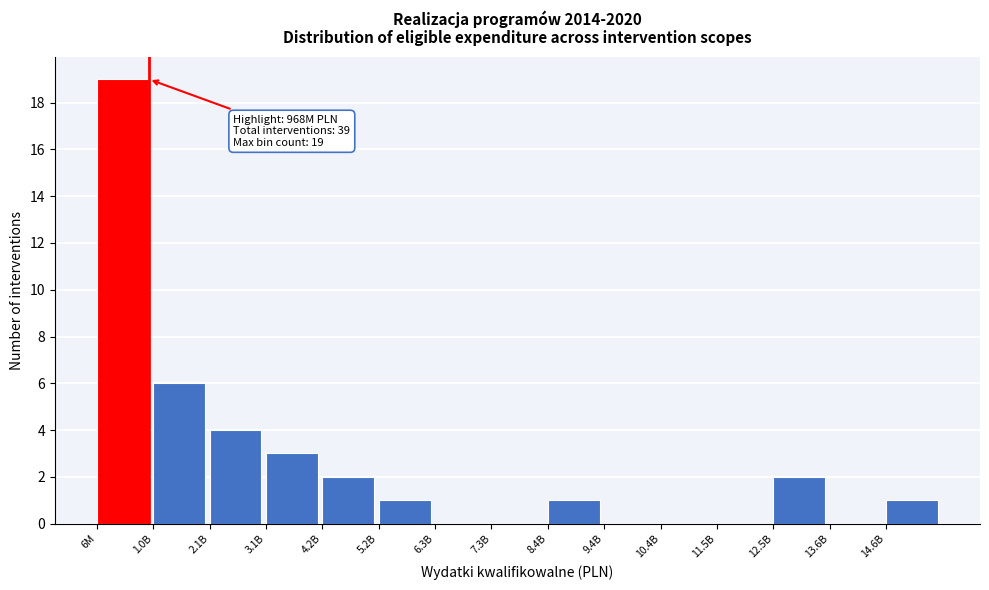

Reading left to right, what are all the values shown in this chart?

6M=19	1.0B=6	2.1B=4	3.1B=3	4.2B=2	5.2B=1	6.3B=0	7.3B=0	8.4B=1	9.4B=0	10.4B=0	11.5B=0	12.5B=2	13.6B=0	14.6B=1